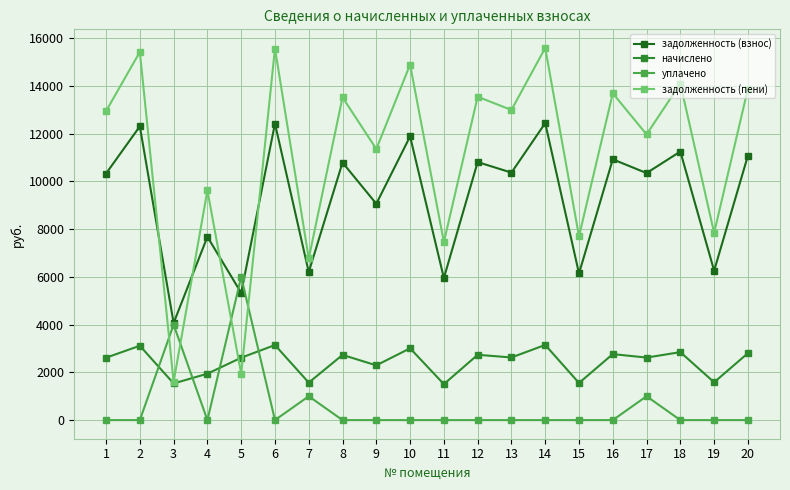

What is the maximum value shown in the chart?

15590.9